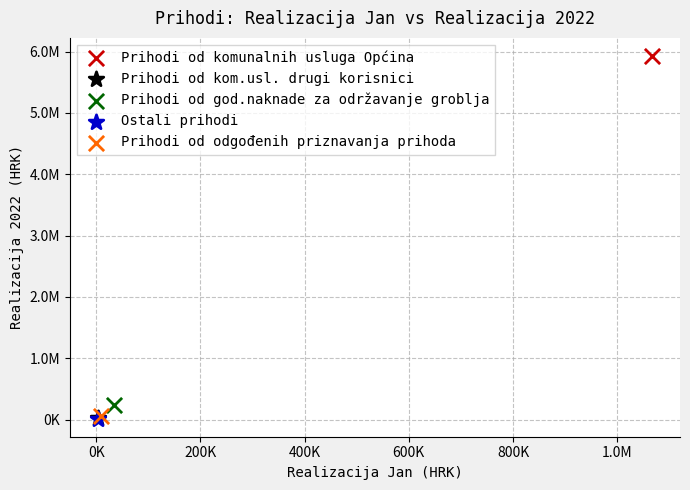

Which series contains the highest Y value?

Prihodi od komunalnih usluga Općina